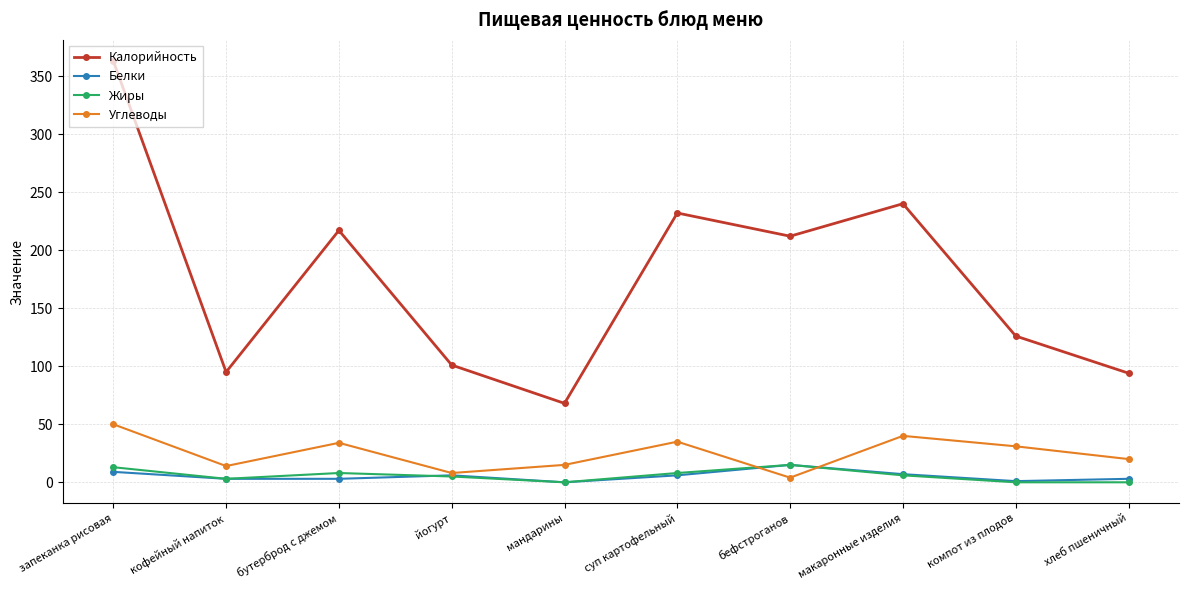

True or false: Калорийность and Белки intersect in this chart.

False